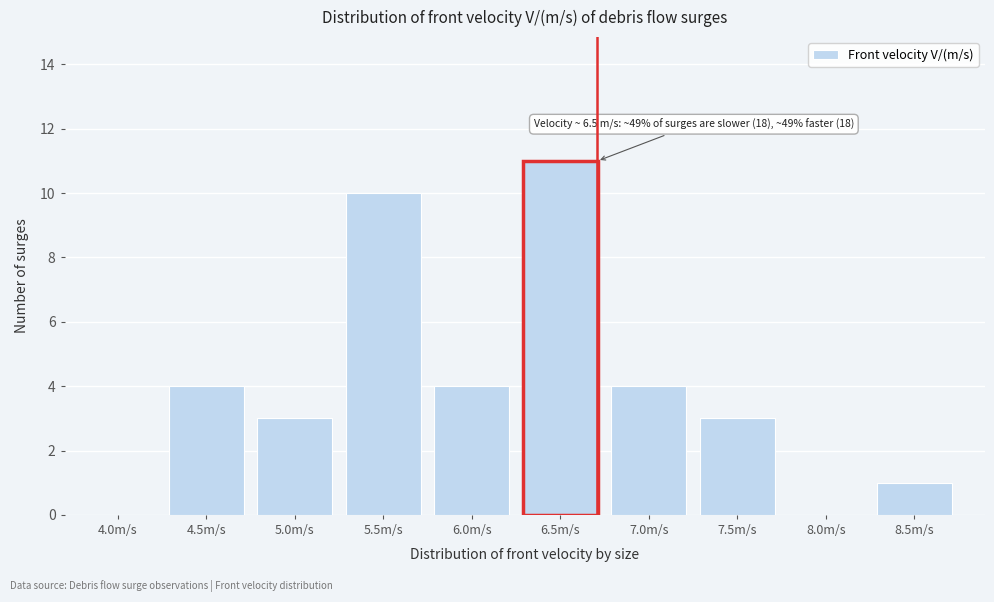

Reading left to right, list all the values displayed in this chart.

4.0m/s=0	4.5m/s=4	5.0m/s=3	5.5m/s=10	6.0m/s=4	6.5m/s=11	7.0m/s=4	7.5m/s=3	8.0m/s=0	8.5m/s=1